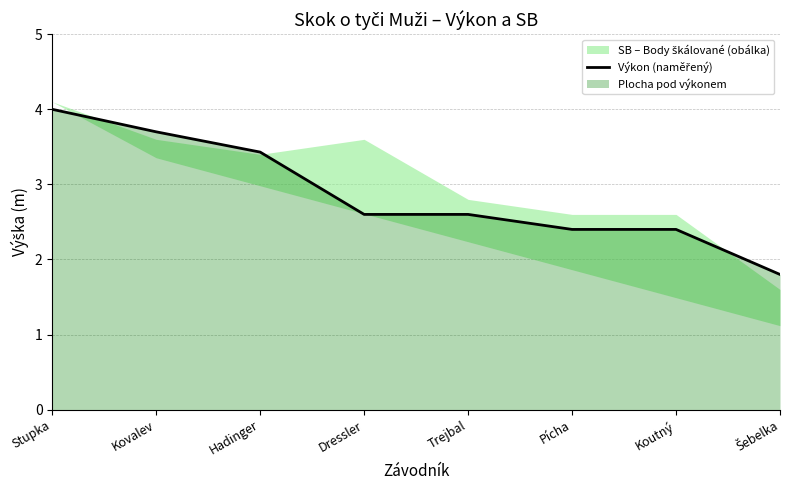

Rank the categories by value from highest to lowest.

Stupka, Kovalev, Hadinger, Dressler, Trejbal, Pícha, Koutný, Šebelka